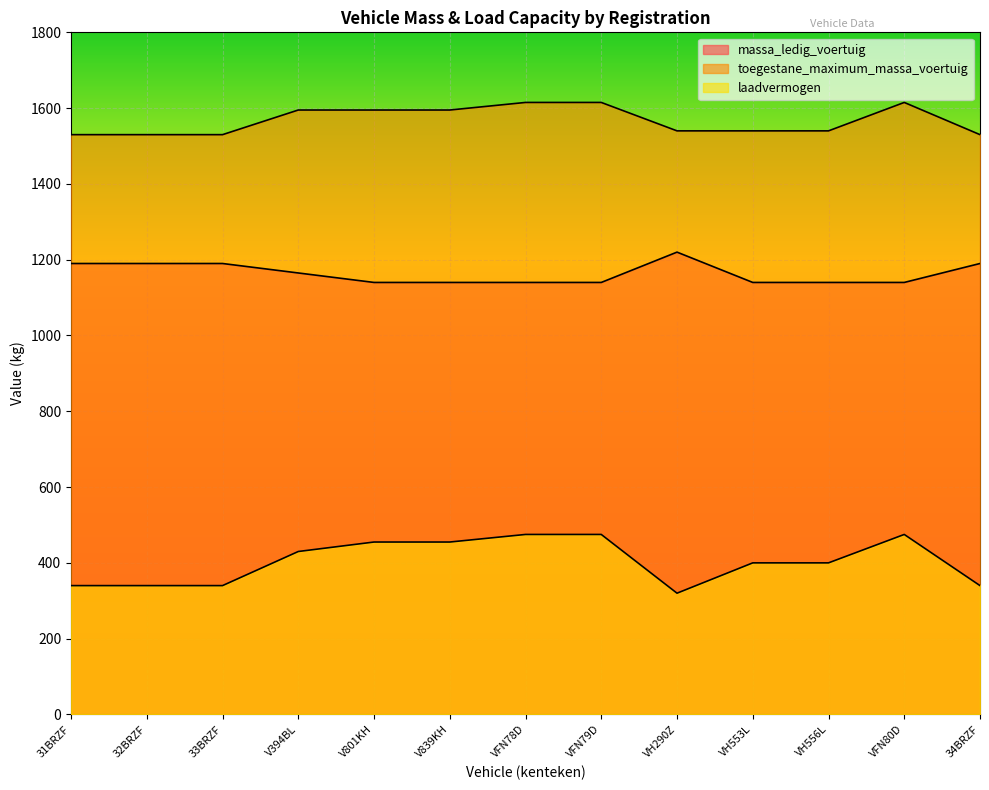

Between V839KH and V394BL, which is larger?

V394BL